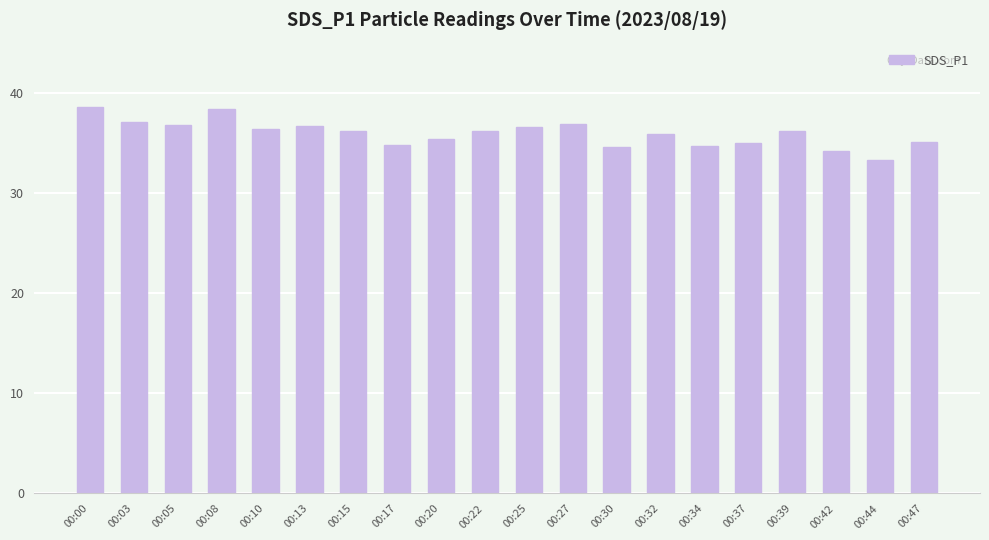

Count the number of categories in the chart.

20